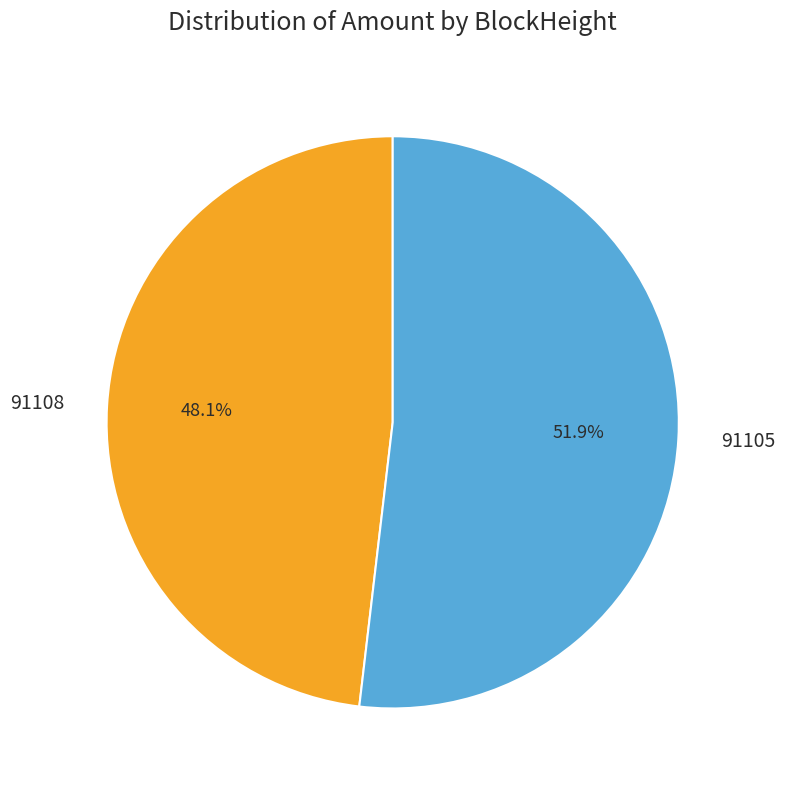

True or false: 91108 accounts for 11% of the total.

False